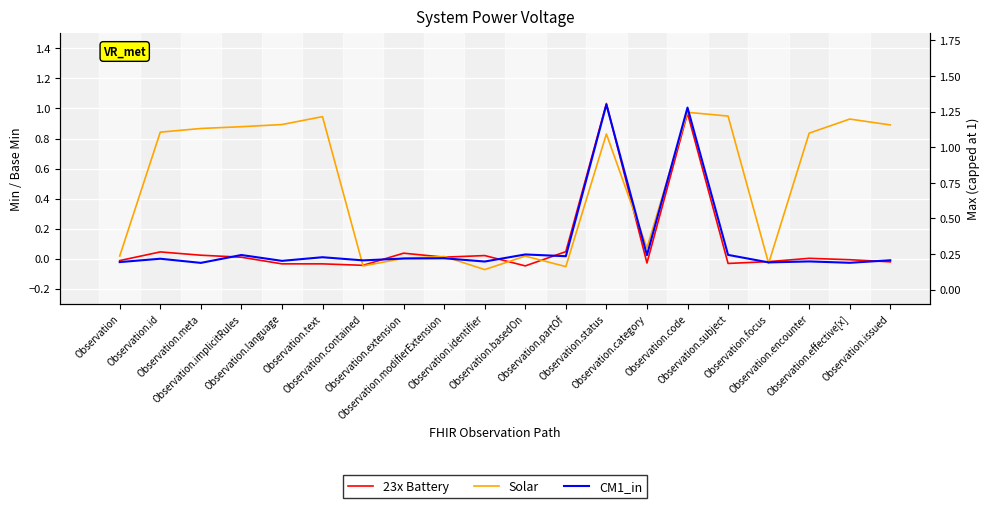

What is the label of the 17th point from the right?

Observation.implicitRules